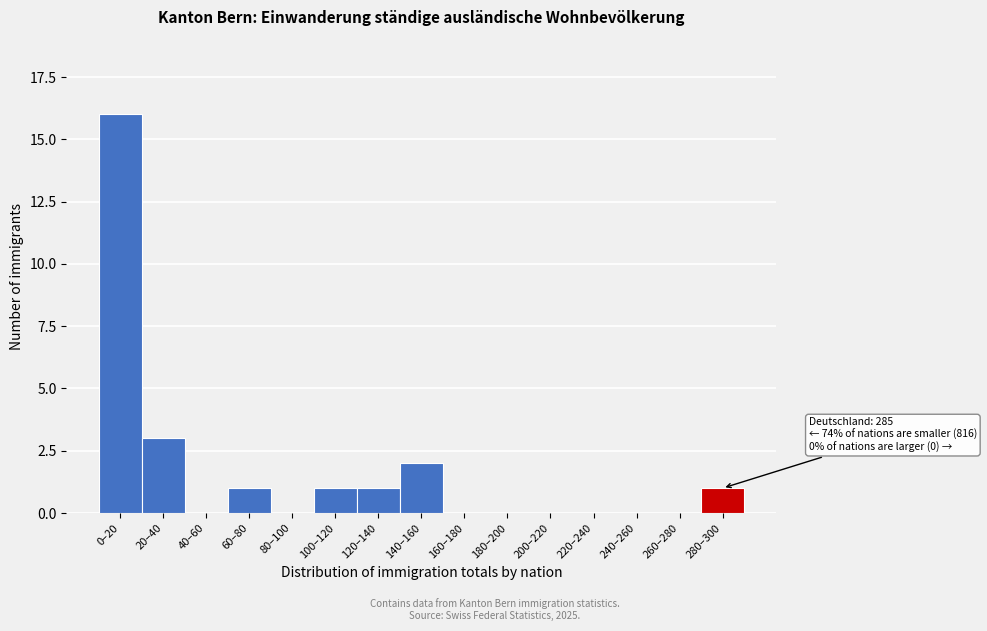

Reading left to right, list all the values displayed in this chart.

0–20=16	20–40=3	40–60=0	60–80=1	80–100=0	100–120=1	120–140=1	140–160=2	160–180=0	180–200=0	200–220=0	220–240=0	240–260=0	260–280=0	280–300=1